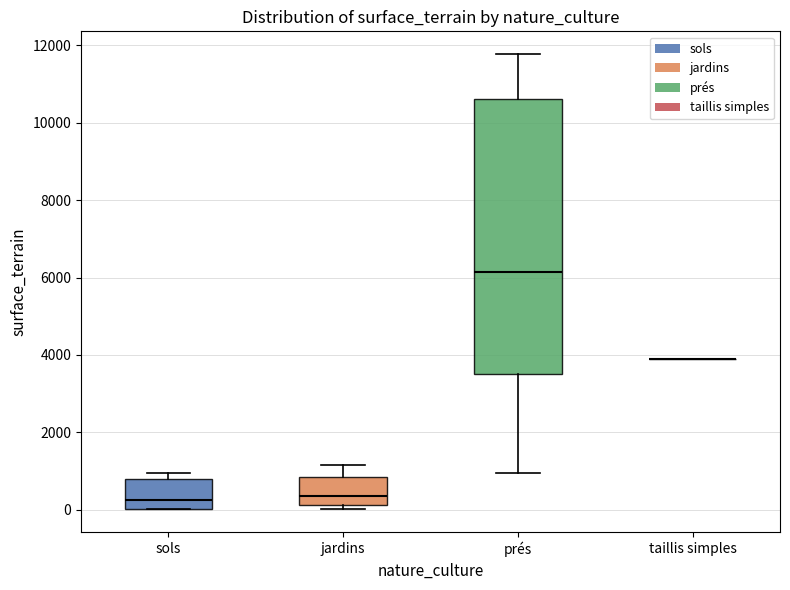

Reading left to right, read every box against the y-axis: the position of its median line, the range the box covers, and the ends of its whiskers. The values are not printed on the chart, so give them approximately, as read against the axis.

sols: median 200, box 0 to 800, whiskers 0 to 1000
jardins: median 400, box 200 to 800, whiskers 0 to 1200
prés: median 6200, box 3600 to 10600, whiskers 1000 to 11800
taillis simples: box collapsed to a line at 3800, whiskers 3800 to 3800